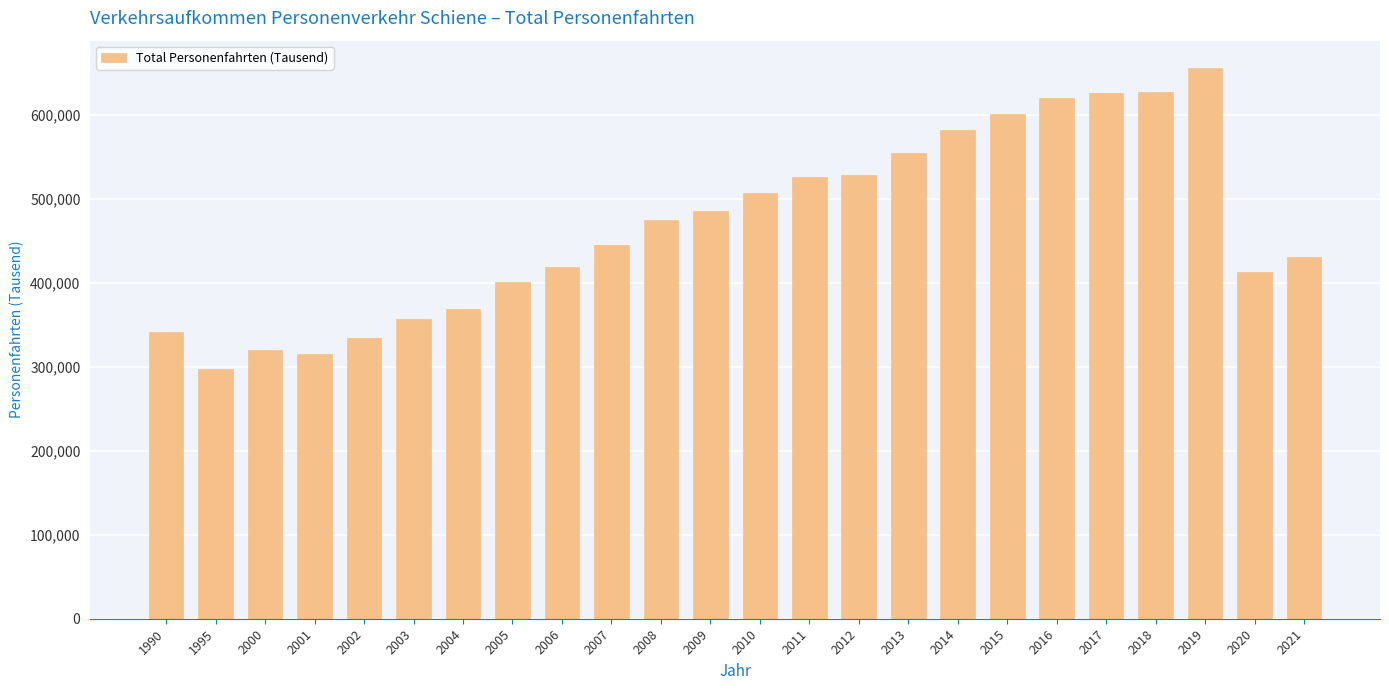

Count the number of data series in this chart.

1